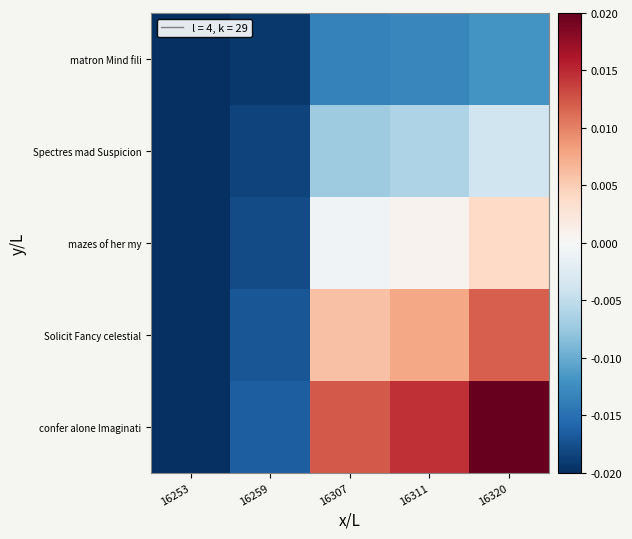

Count the number of categories in the chart.

5